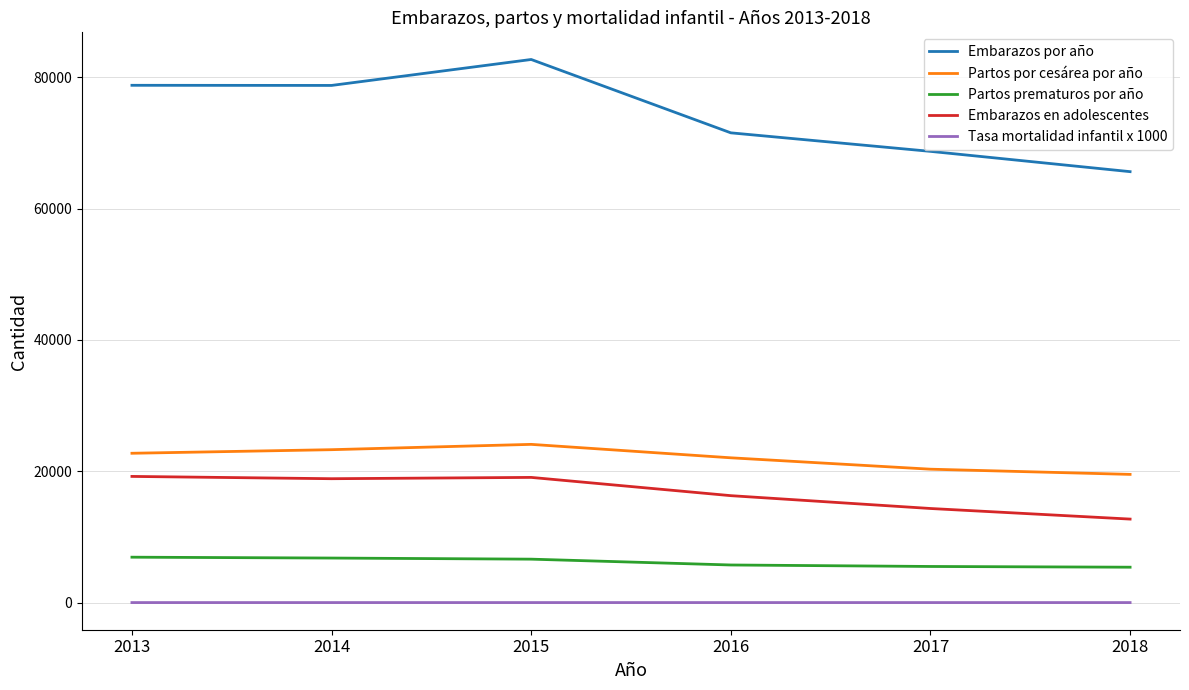

What is the sum of the Tasa mortalidad infantil x 1000 values at 2014 and 2015?

19.2